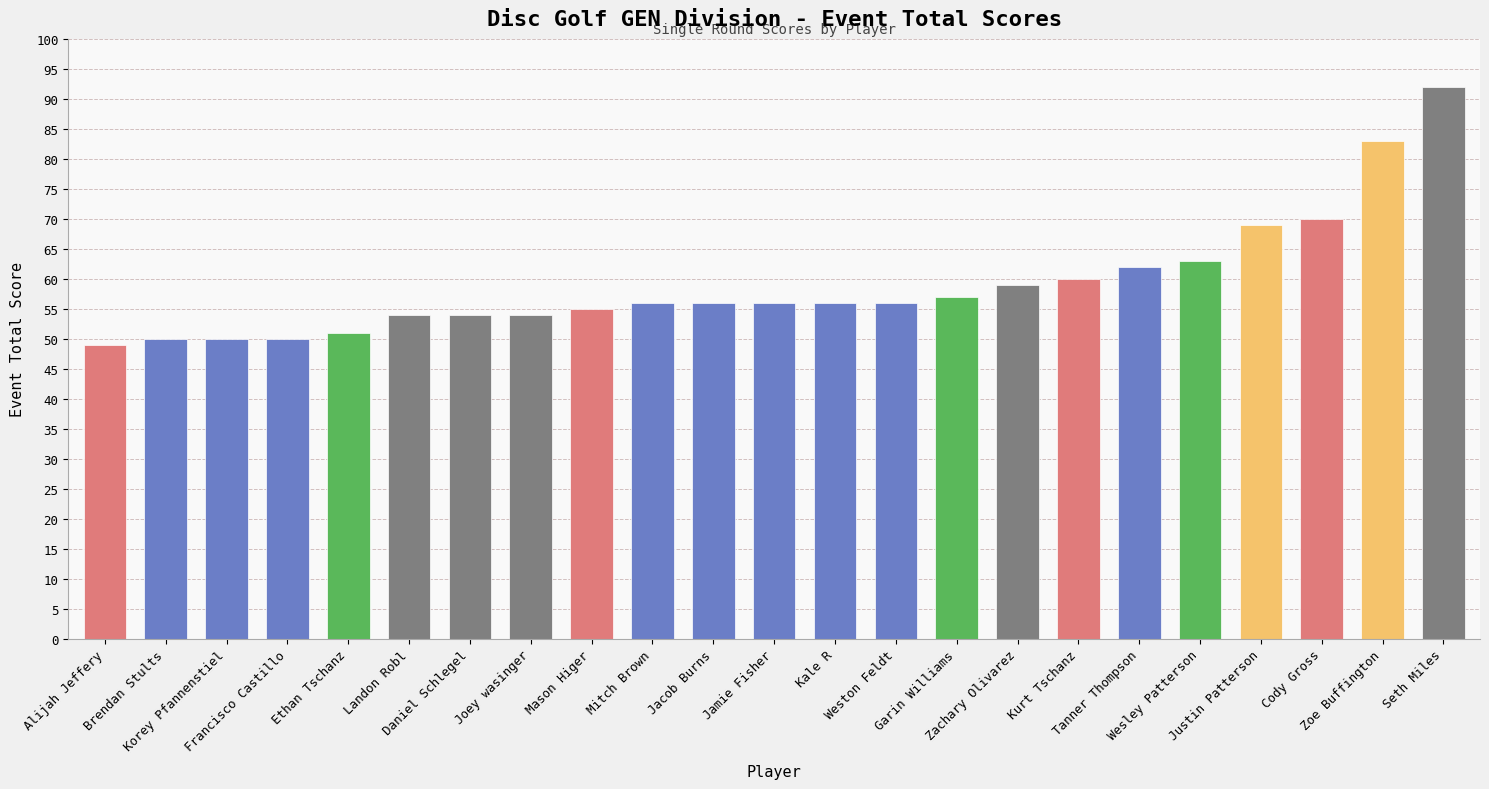

What is the change in value from Francisco Castillo to Zoe Buffington?

+33